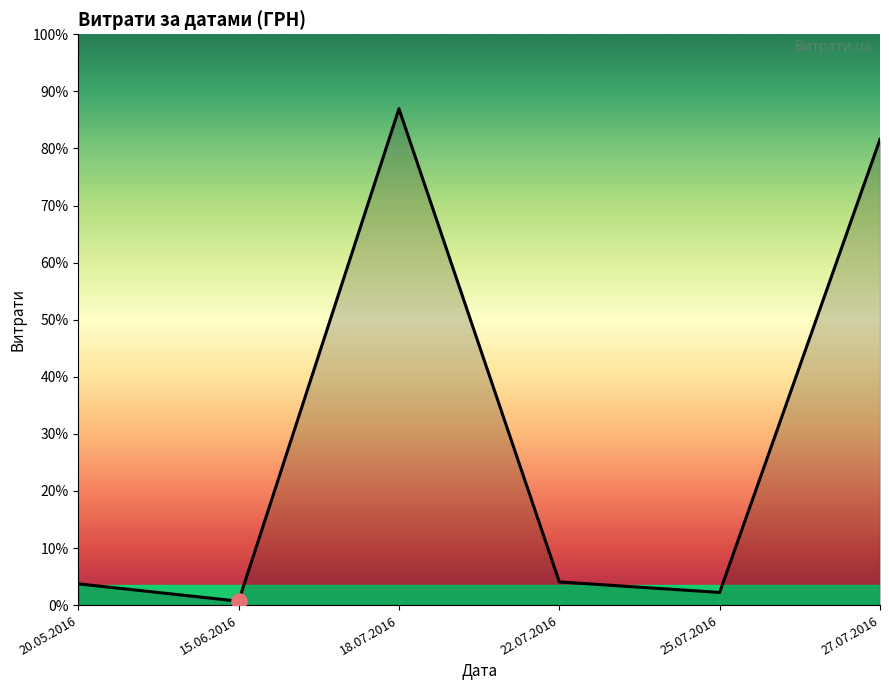

What is the ratio of the value at 20.05.2016 to the value at 22.07.2016?

0.9